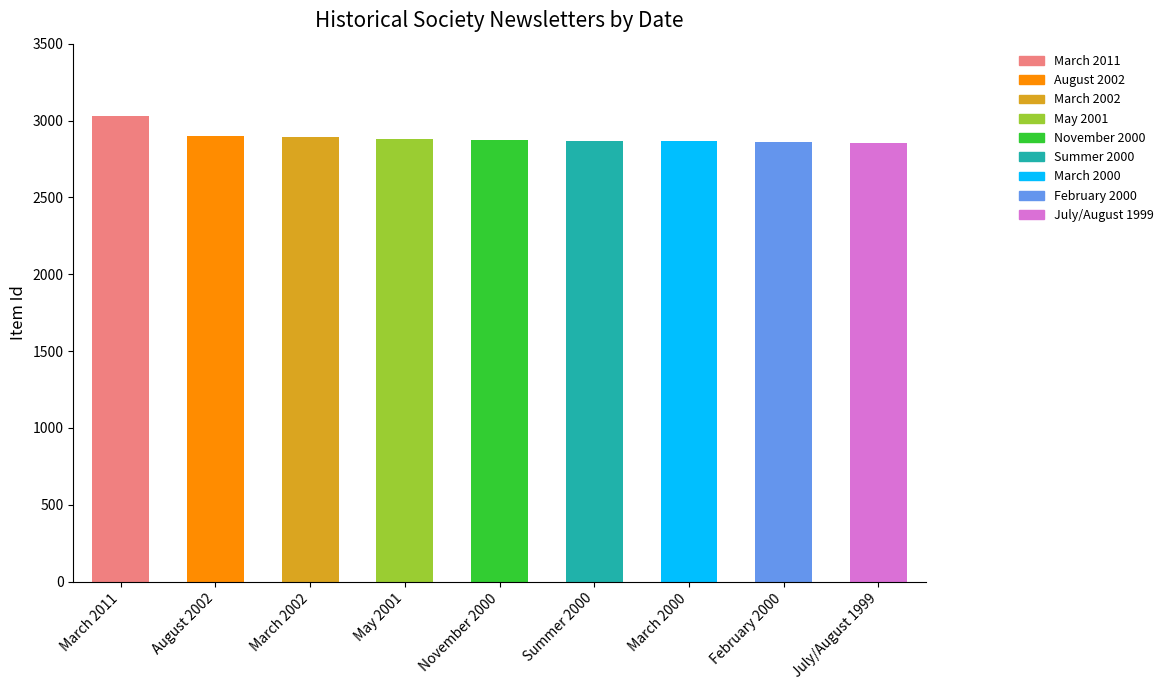

Count the number of data series in this chart.

1